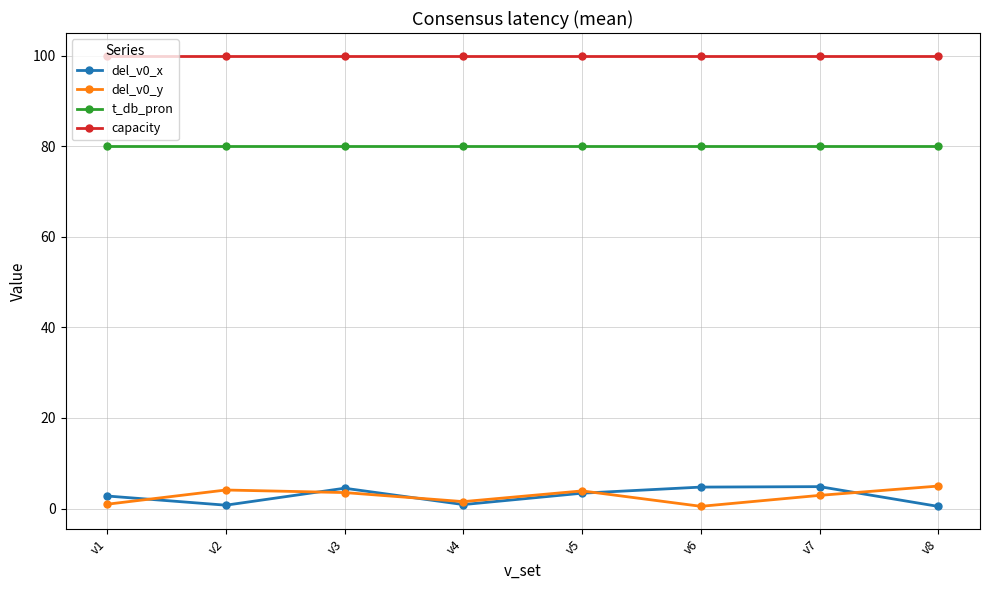

What is the total value across all series at v6?

185.2